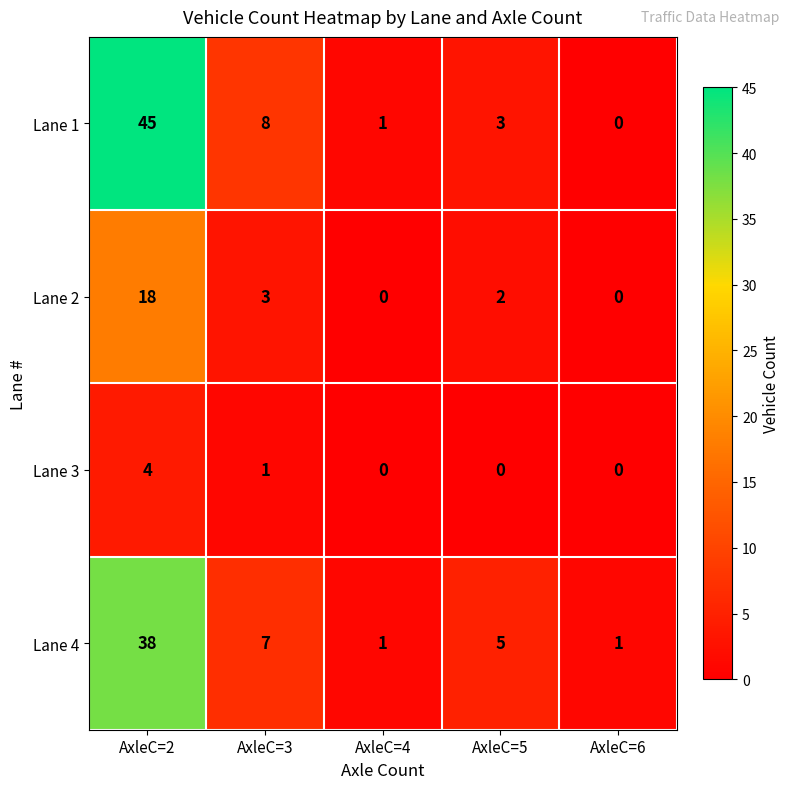

At which label does Lane 4 first exceed 5?

AxleC=2